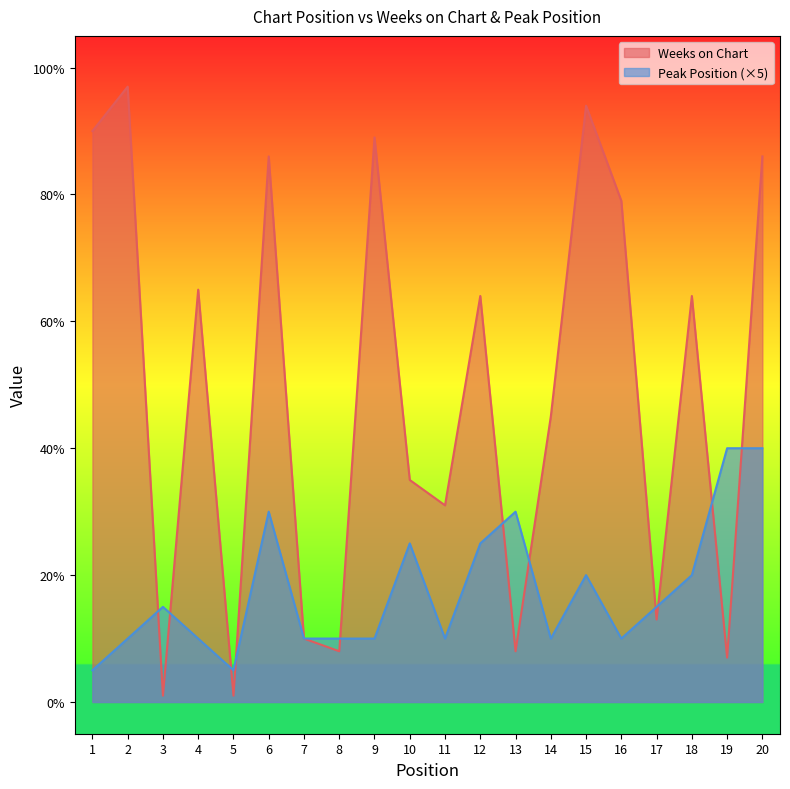

Count the Peak Position values in the range 10 to 25.

14